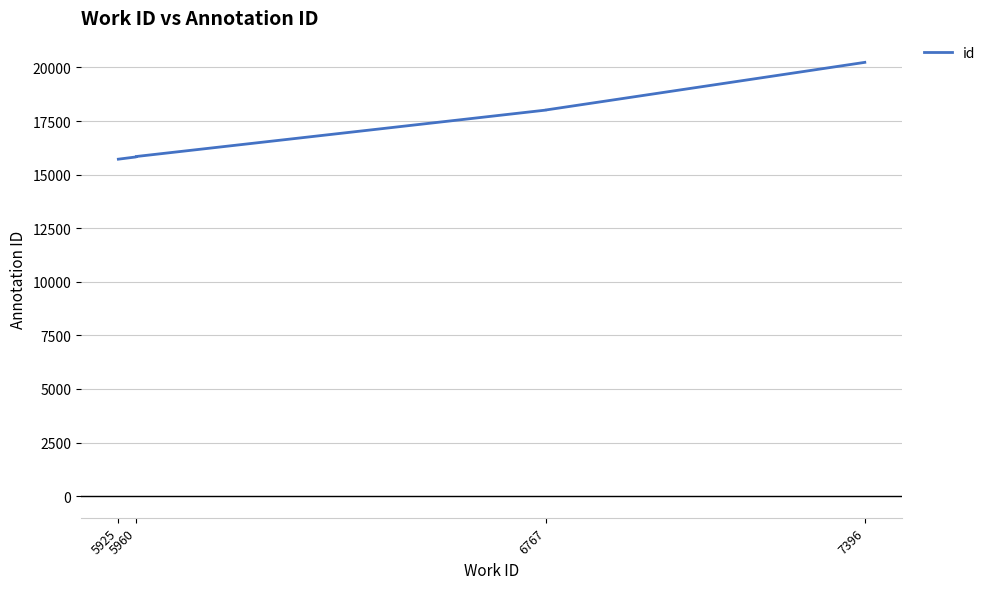

What is the value of the 1st point from the left?

15720